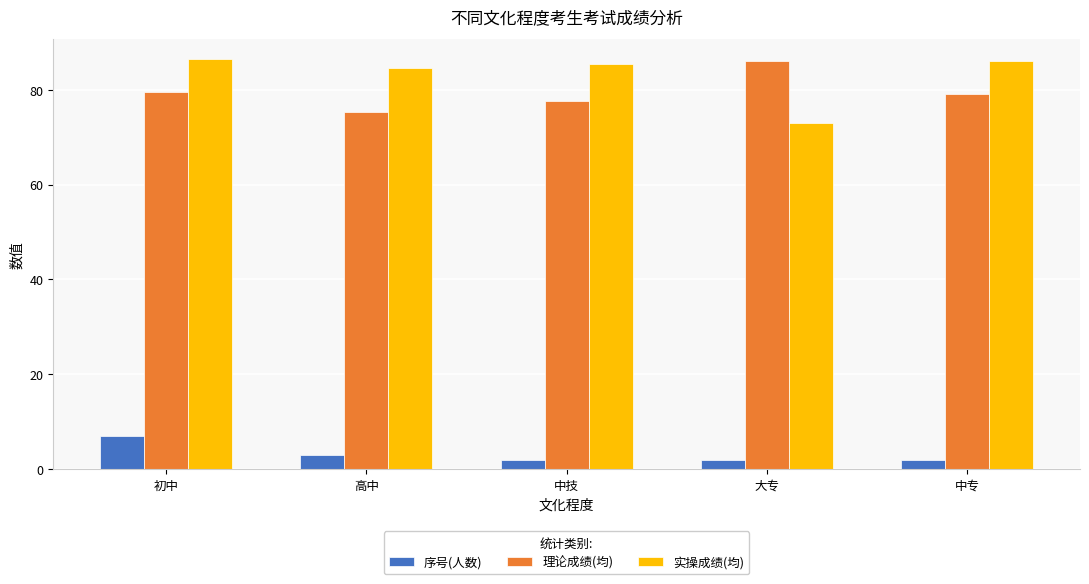

At which category is the sum across all series the highest?

初中